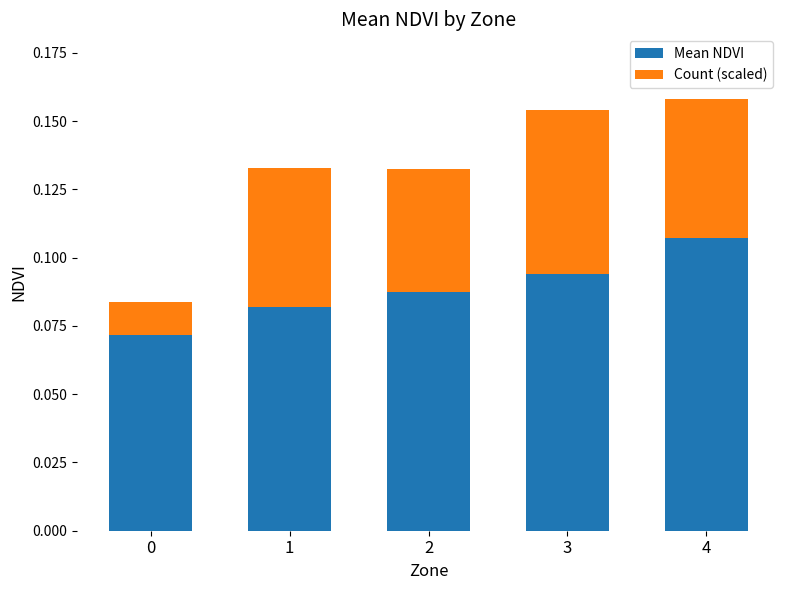

How many Mean NDVI values are between 0 and 1?

5